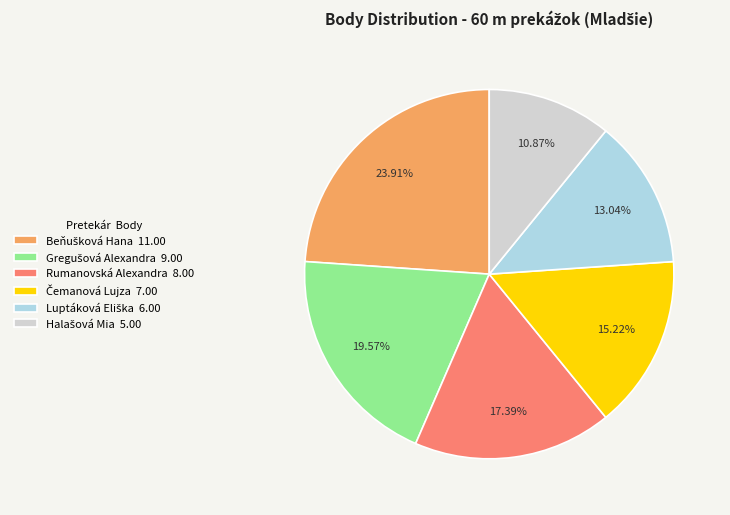

Does any single category account for the majority?

No